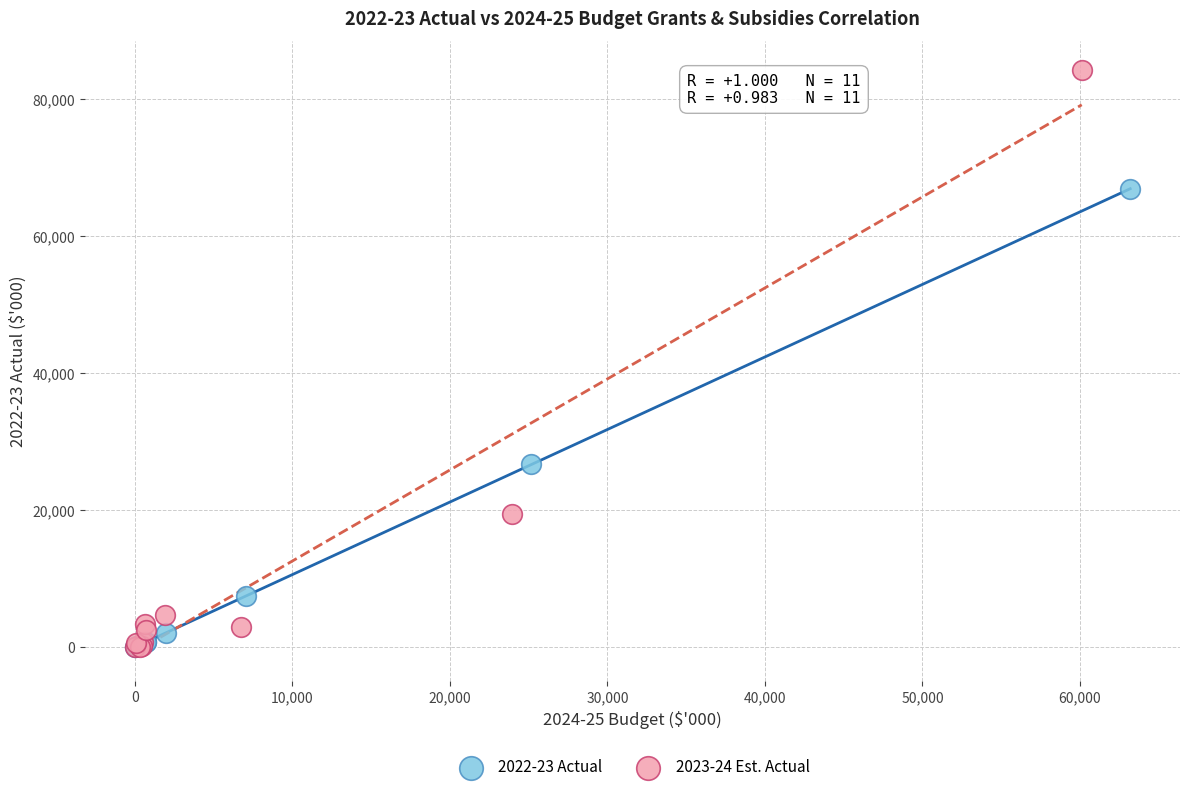

Which series has the largest Y range (max minus min)?

2023-24 Est. Actual